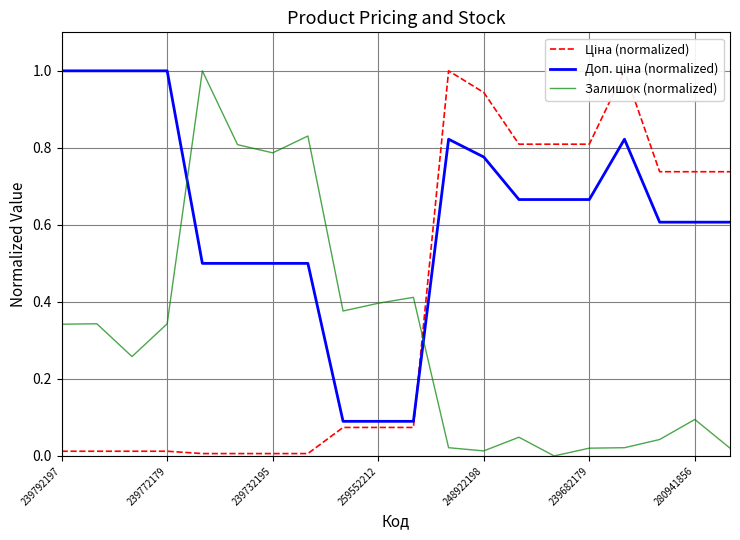

Is this an area chart (filled region under the line)?

No